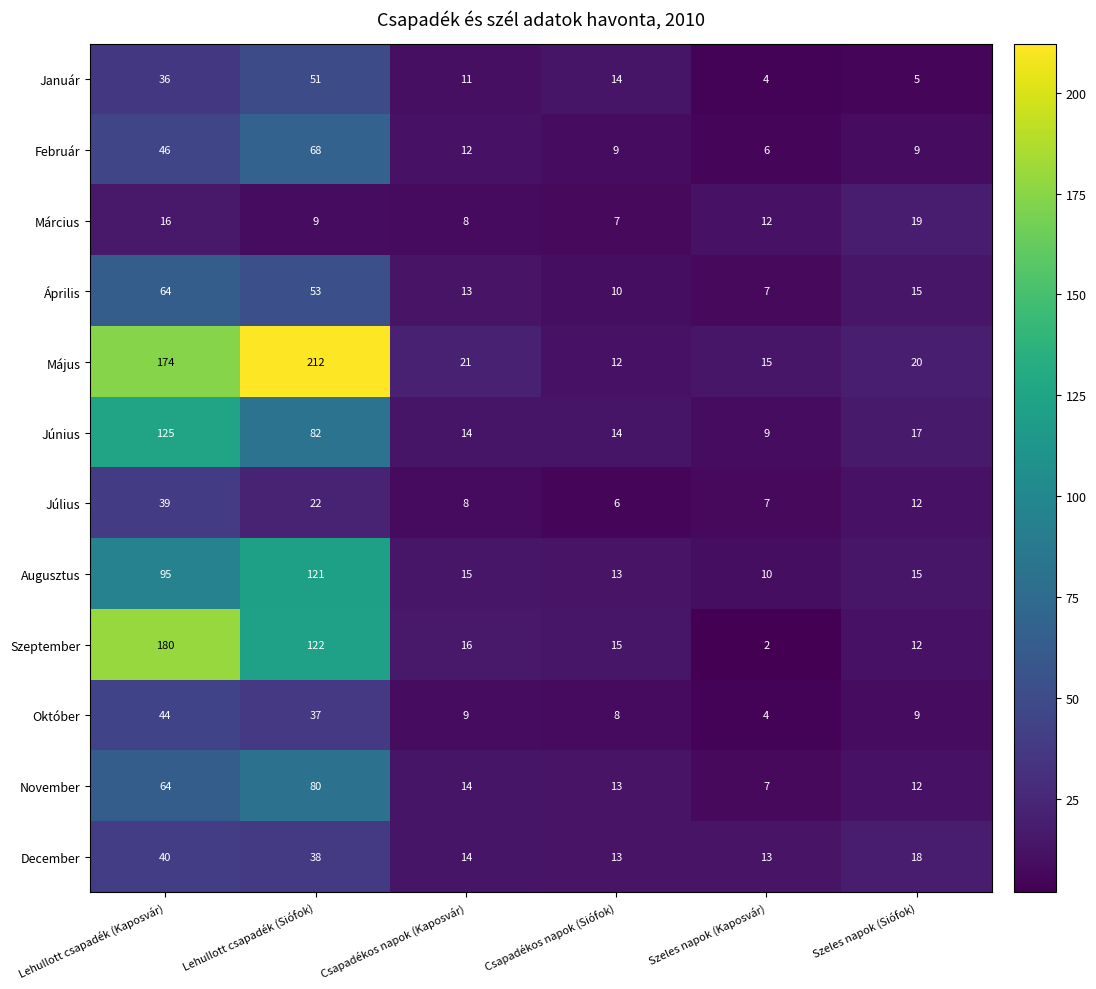

At which label does Szeptember reach its peak?

Lehullott csapadék (Kaposvár)